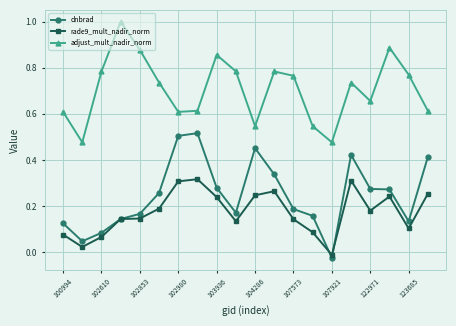

True or false: dnbrad has more than 1 points higher than both neighbors.

True